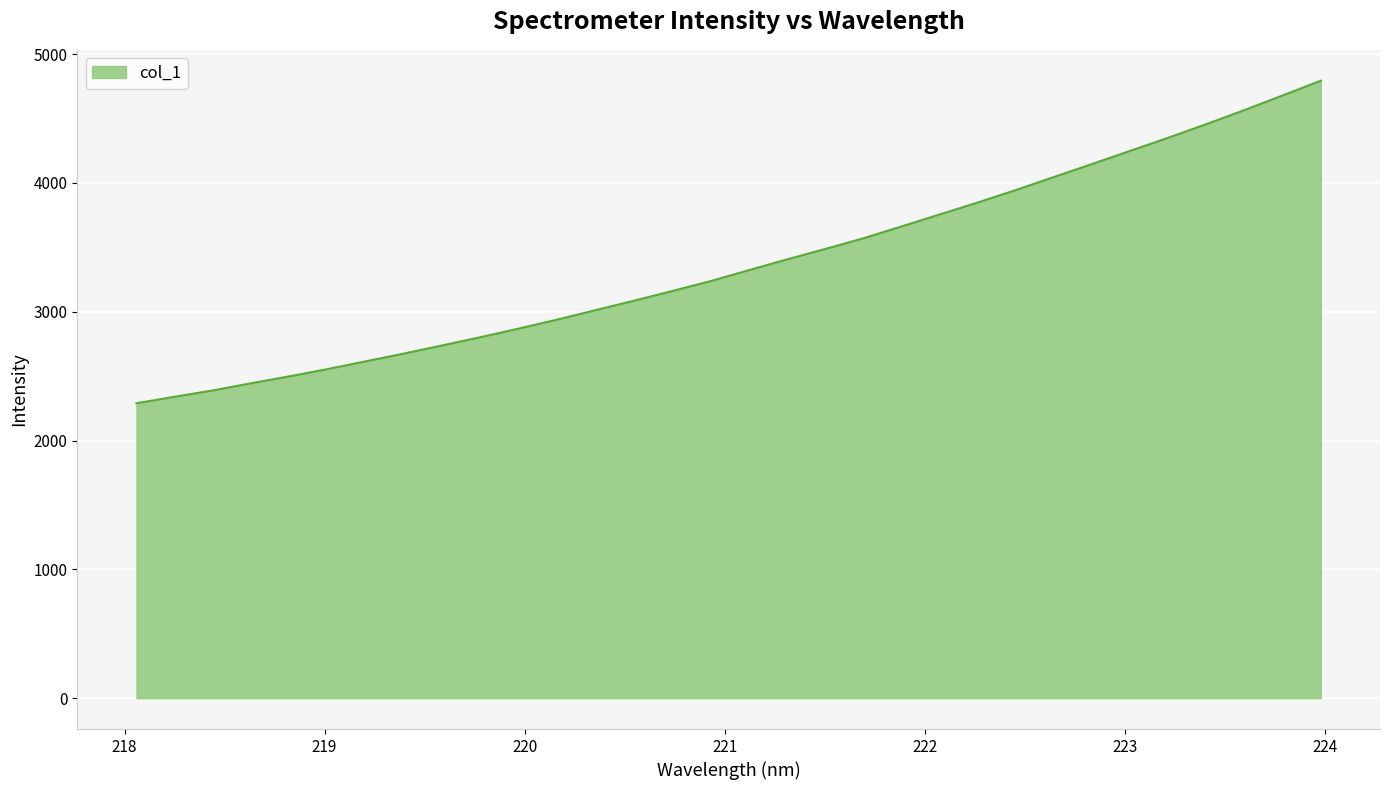

What is the difference between the maximum and minimum values?

2503.9